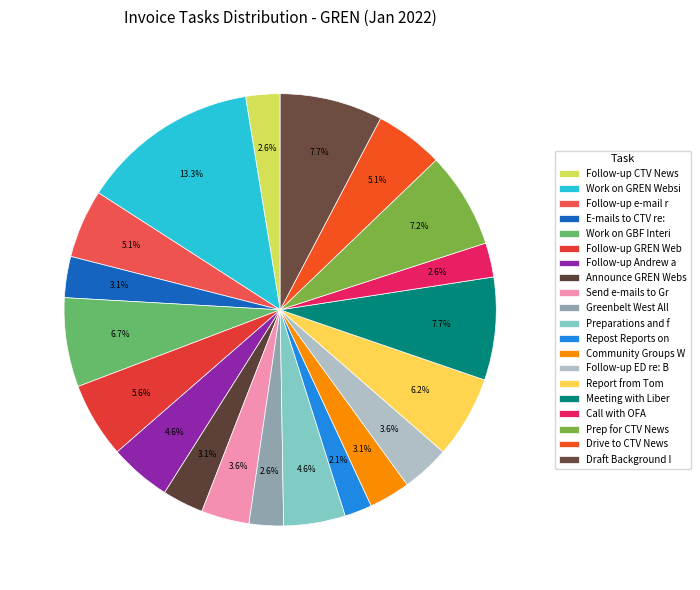

How many segments does this pie chart have?

20